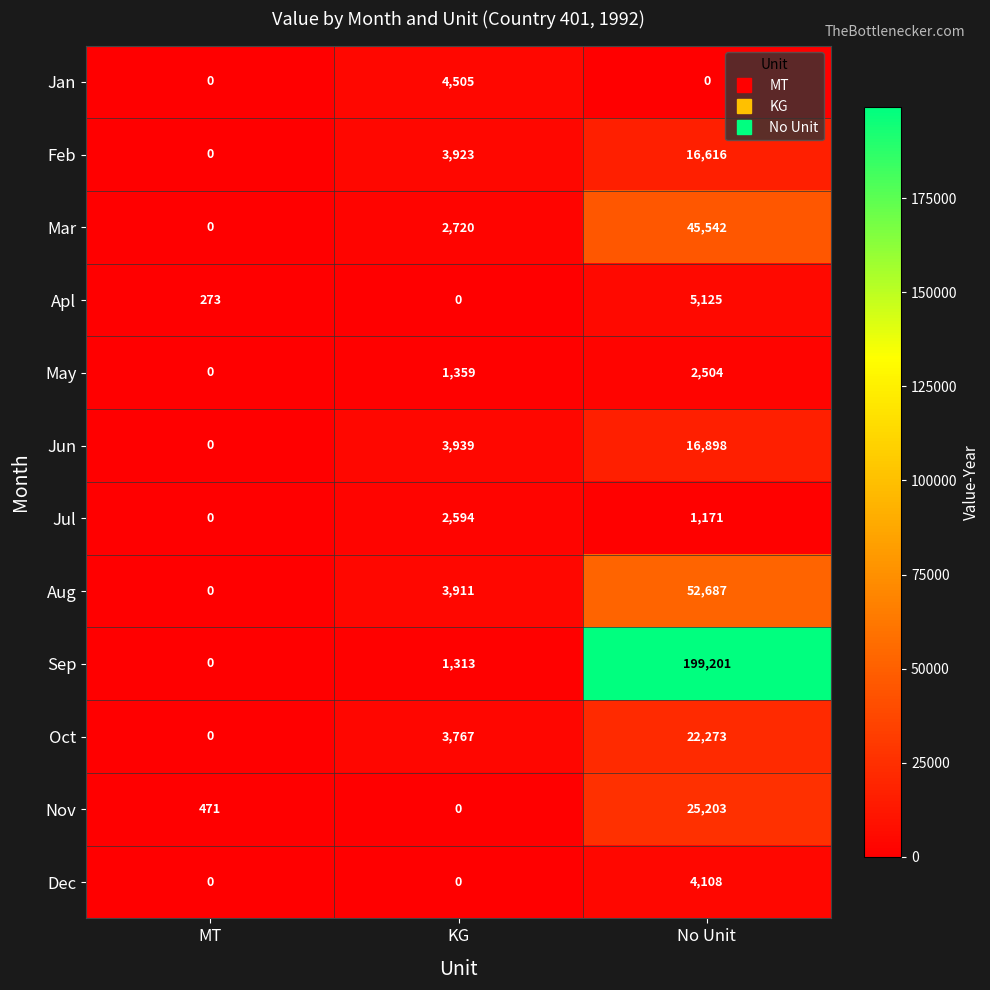

Is the value of Mar at KG greater than the value of Sep at No Unit?

No